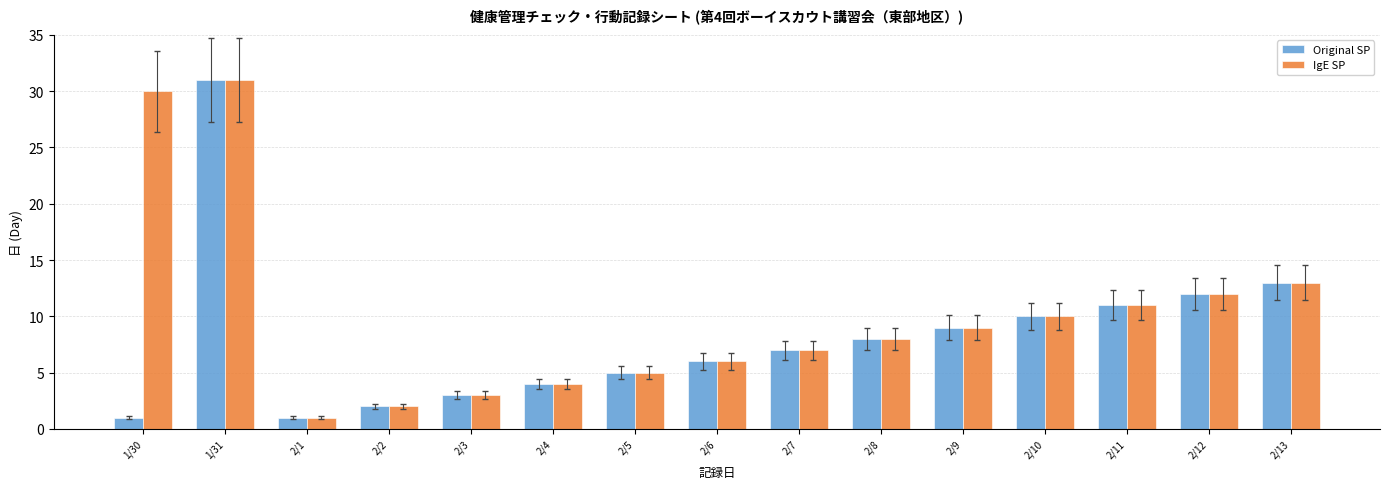

Where is IgE SP nearest to the value 16?

2/13